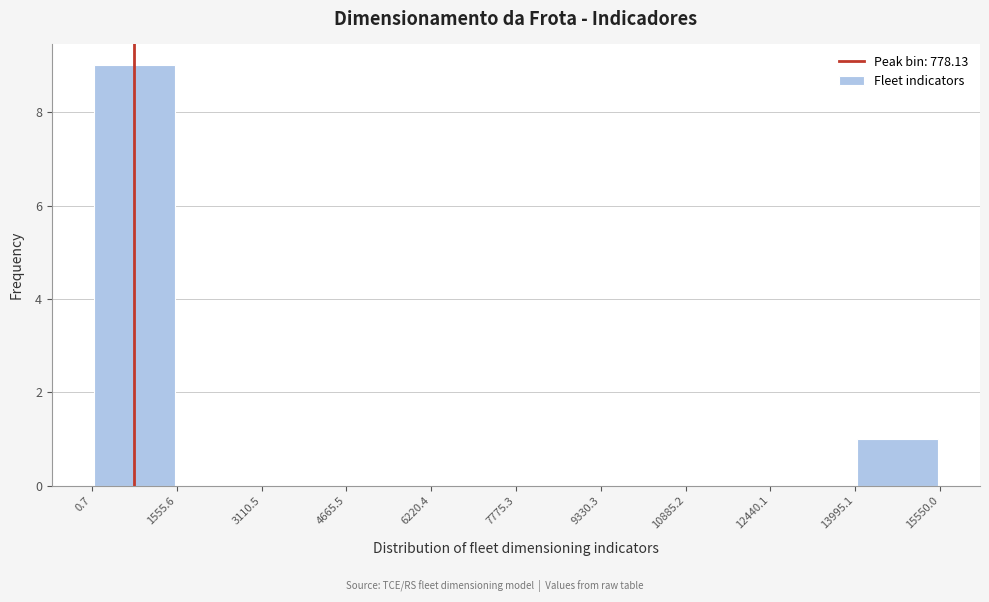

Reading left to right, transcribe this chart: for each bar, give the range it covers on the x-axis and its height. The values are not printed on the chart, so give them approximately, as read against the axis.

0.7 to 1555.6: 9
1555.6 to 3110.5: 0
3110.5 to 4665.5: 0
4665.5 to 6220.4: 0
6220.4 to 7775.3: 0
7775.3 to 9330.3: 0
9330.3 to 10885.2: 0
10885.2 to 12440.1: 0
12440.1 to 13995.1: 0
13995.1 to 15550.0: 1